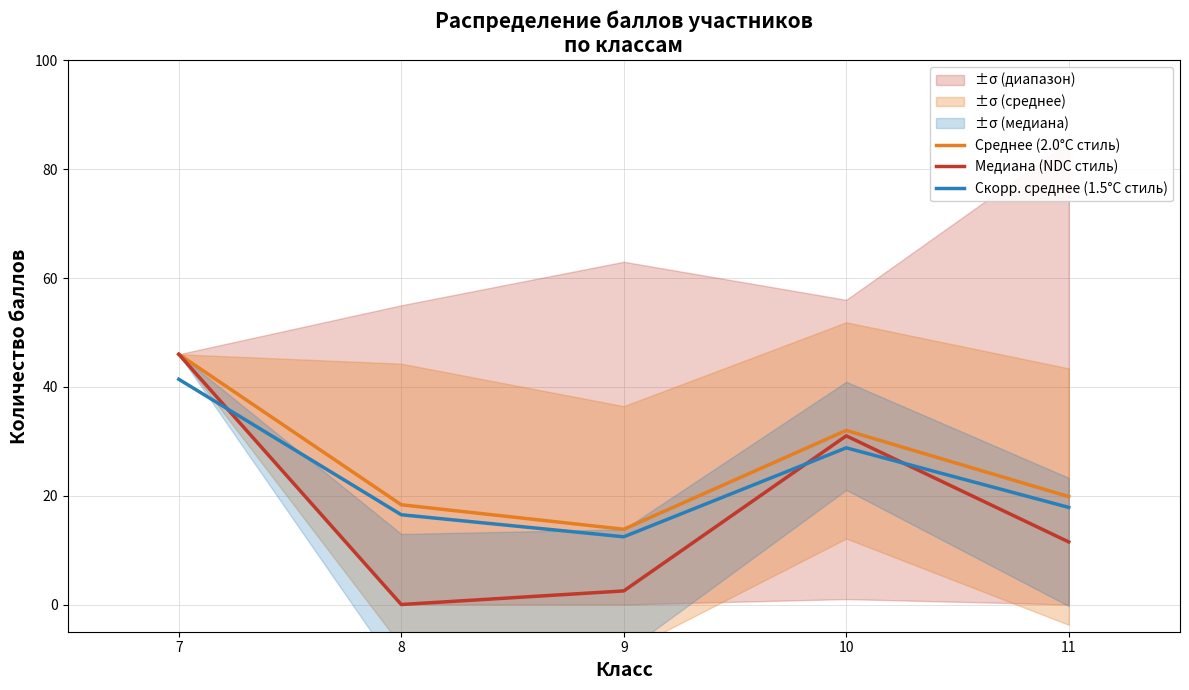

At how many categories does at least one series exceed 8?

5